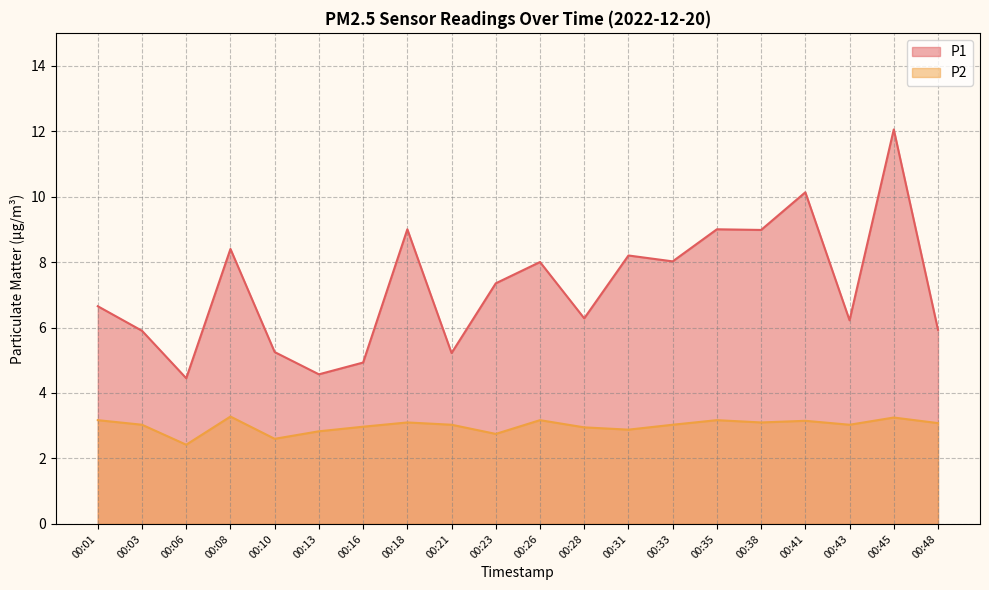

At which label does P2 first exceed 3?

00:01